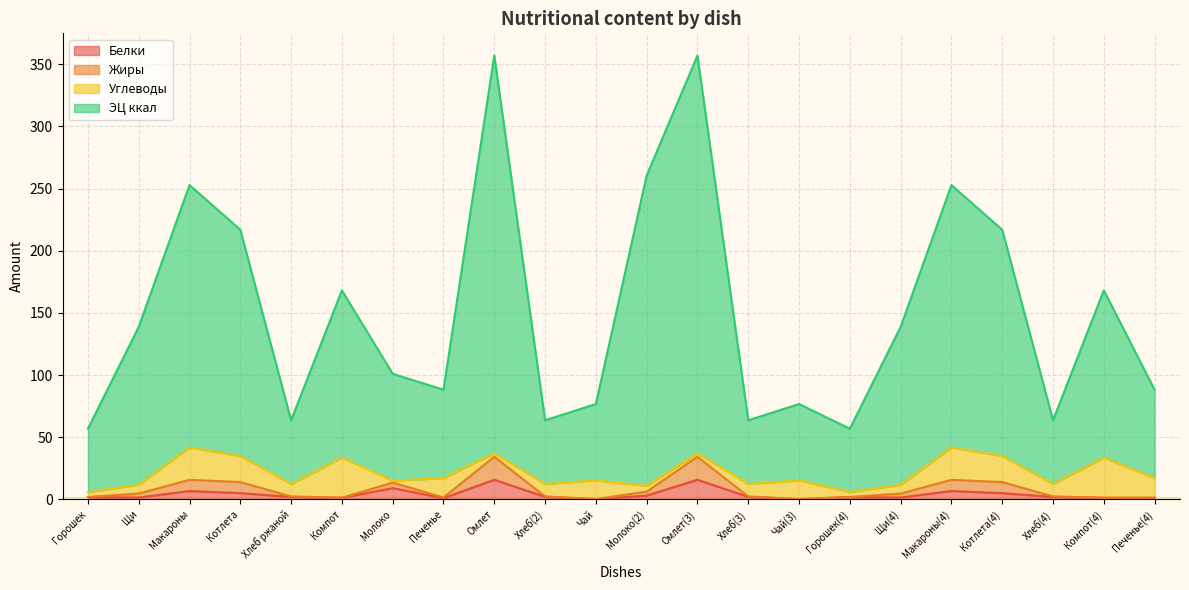

True or false: Жиры has more than 1 interior local peaks.

True